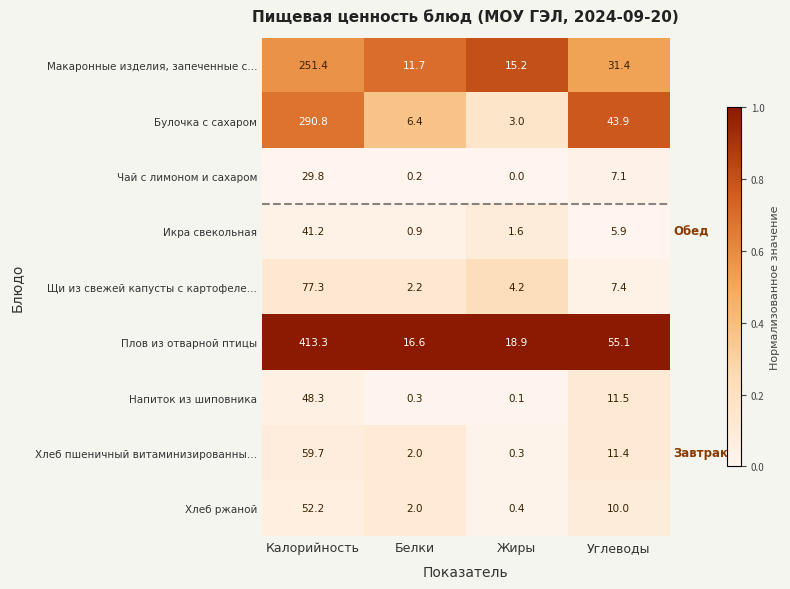

What is the difference between the maximum and second lowest values in the Хлеб ржаной series?

50.2